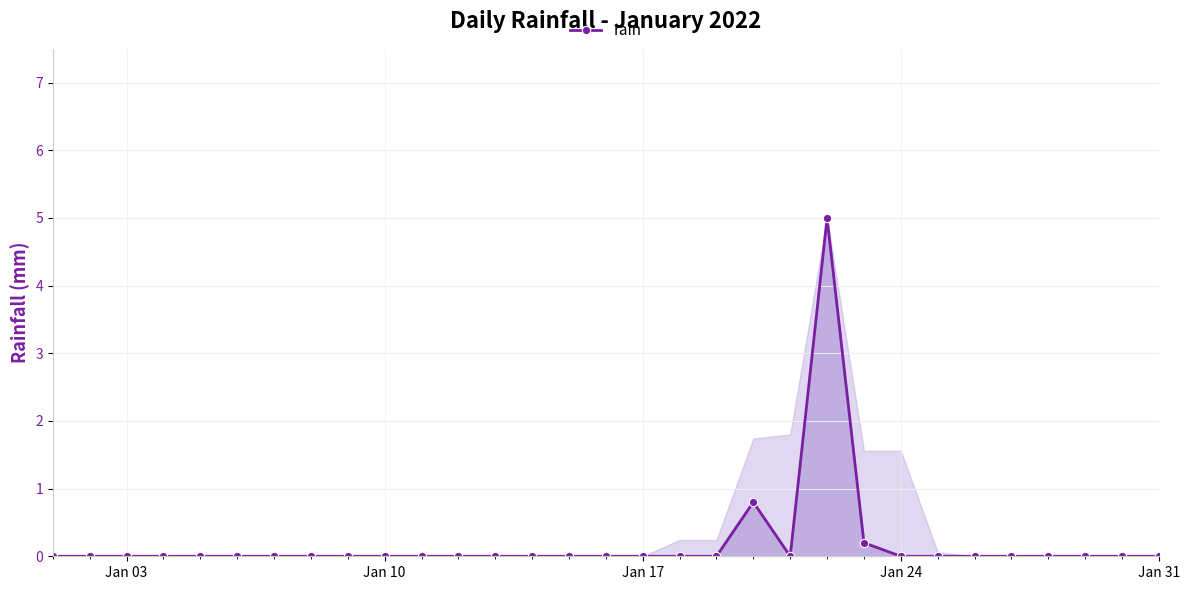

Reading left to right, extract all data points from this chart.

0.0	0.0	0.0	0.0	0.0	0.0	0.0	0.0	0.0	0.0	0.0	0.0	0.0	0.0	0.0	0.0	0.0	0.0	0.0	0.8	0.0	5.0	0.2	0.0	0.0	0.0	0.0	0.0	0.0	0.0	0.0